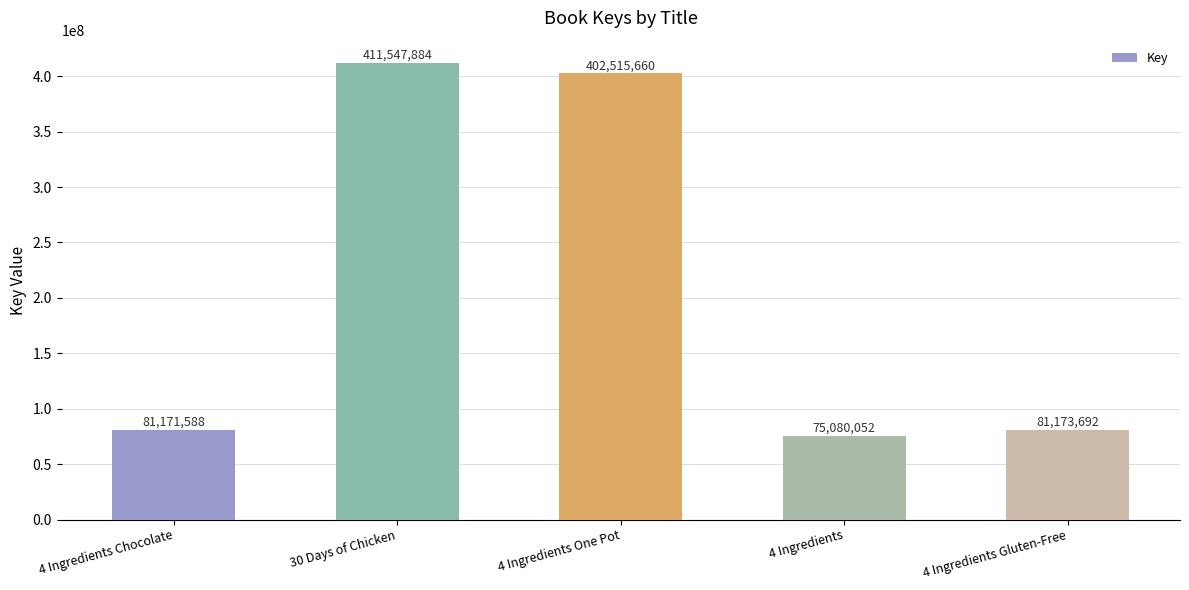

What is the change in value from 4 Ingredients One Pot to 4 Ingredients?

-327435608